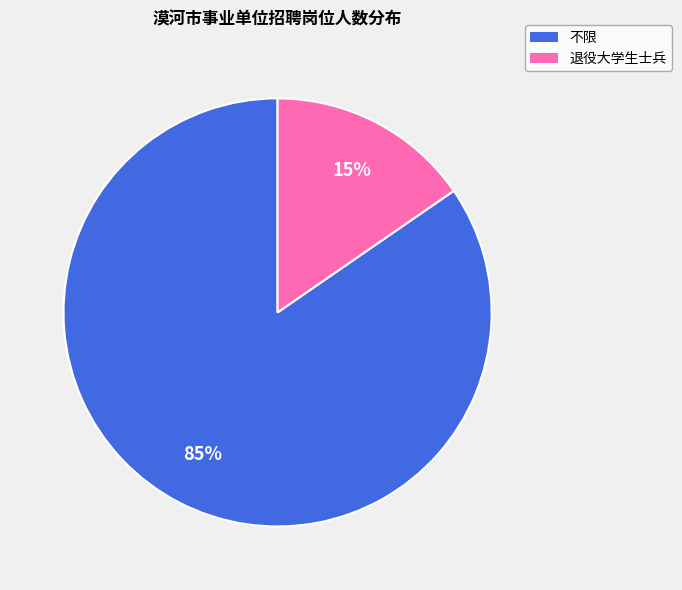

Does any single category account for the majority?

Yes